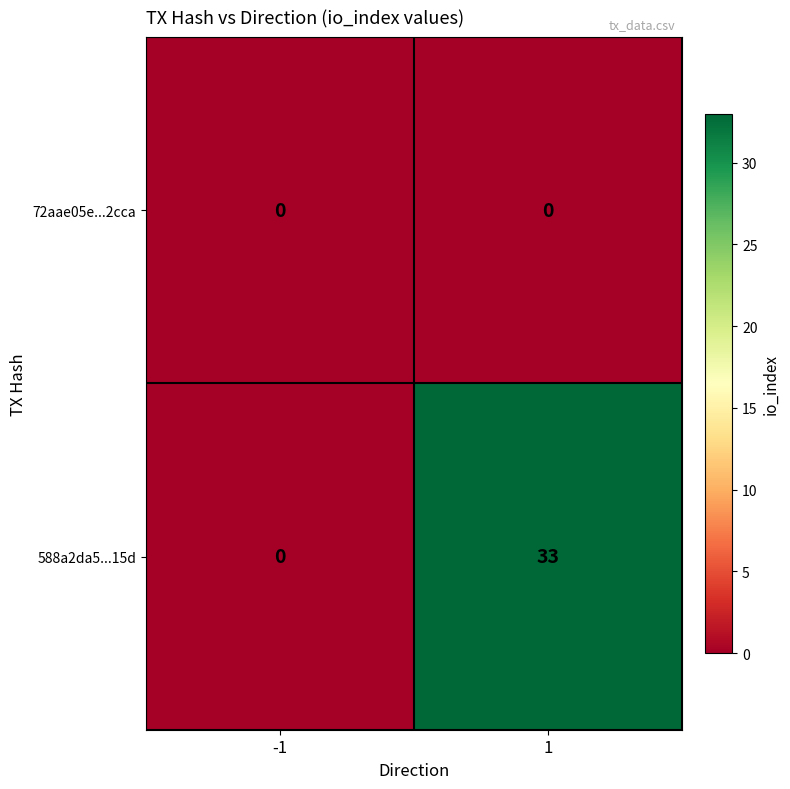

Which series has the widest spread of values?

588a2da5...15d